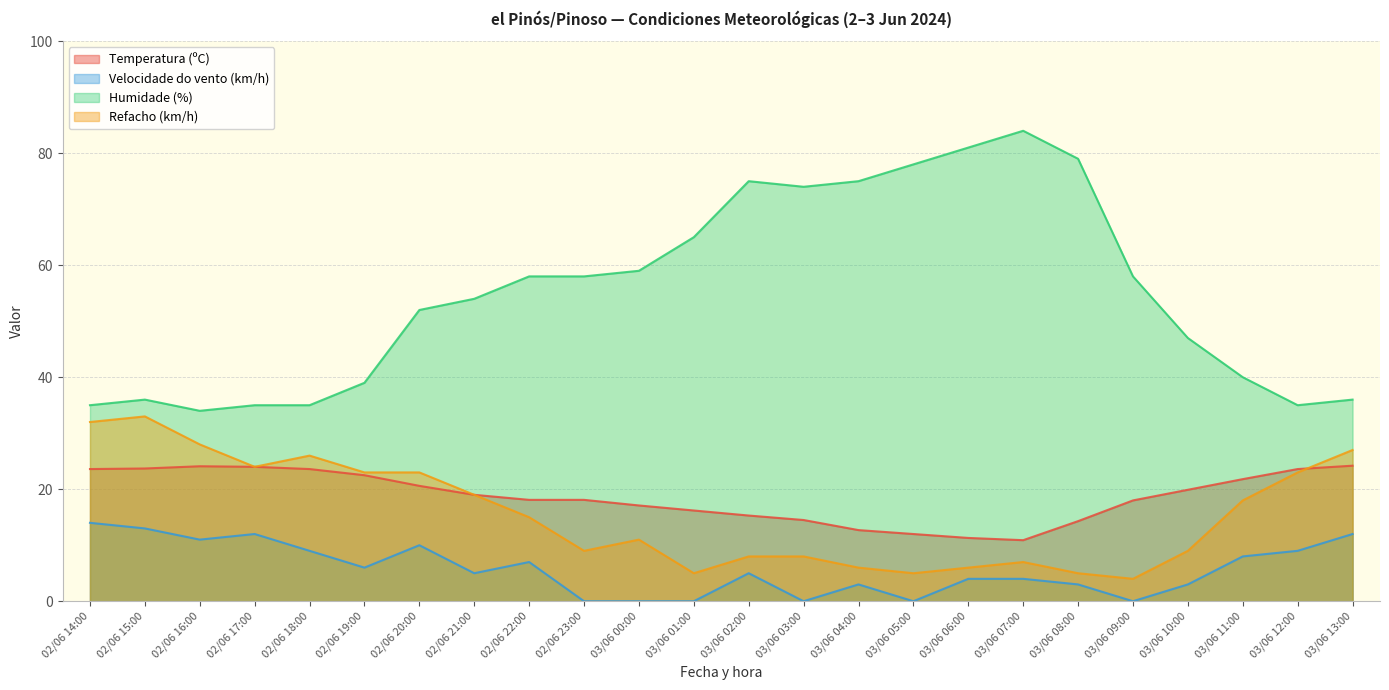

At which label does Humidade (%) reach its peak?

03/06 07:00